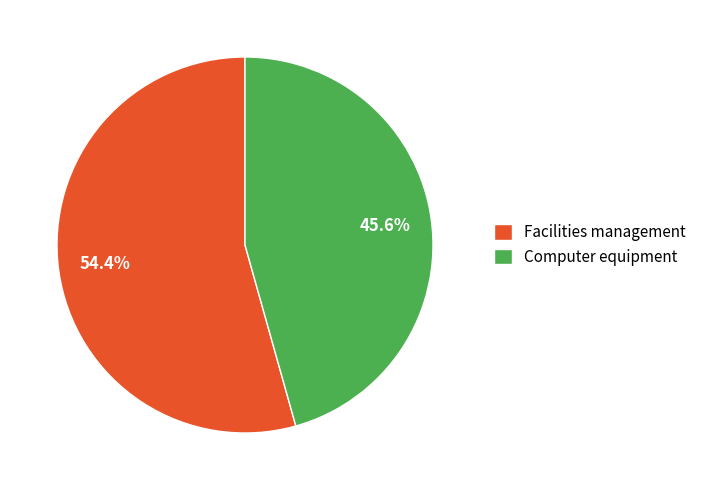

To the nearest percent, what portion does Computer equipment represent?

46%